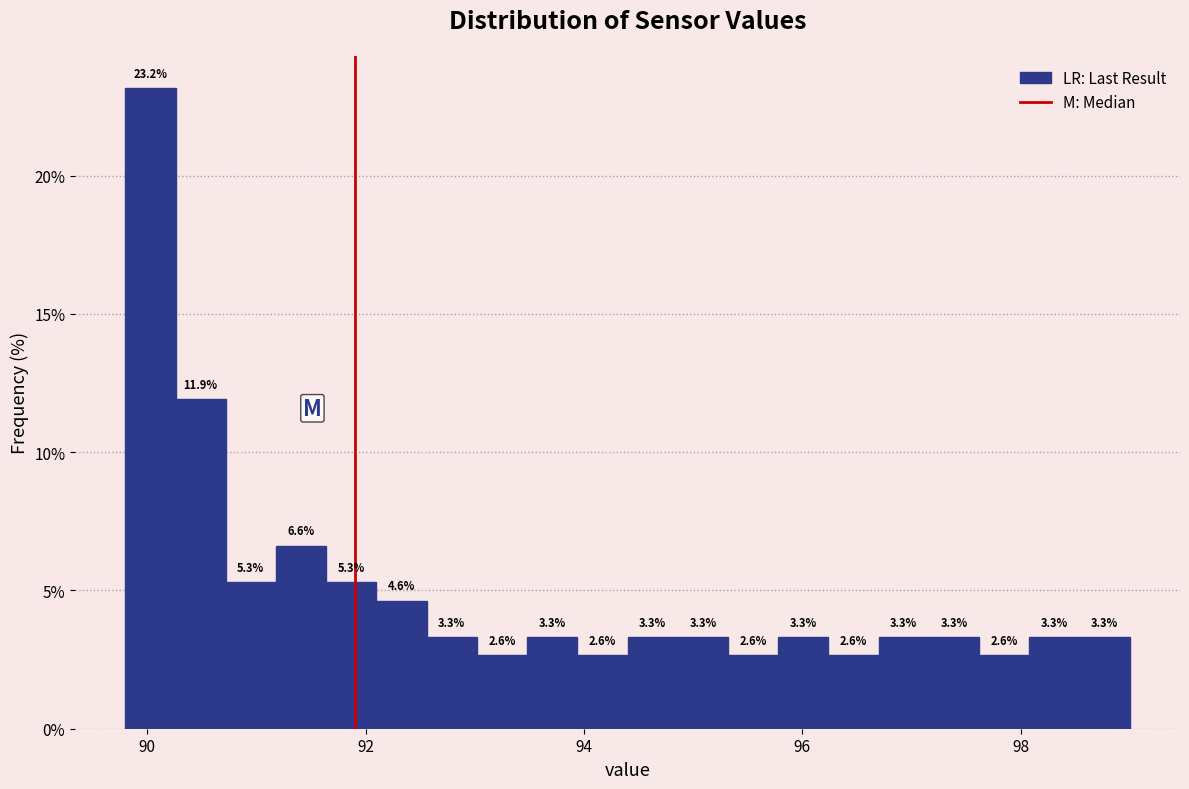

Around what value on the x-axis is the tallest bar? Give the approximate position of its centre, as read against the axis.

90.0